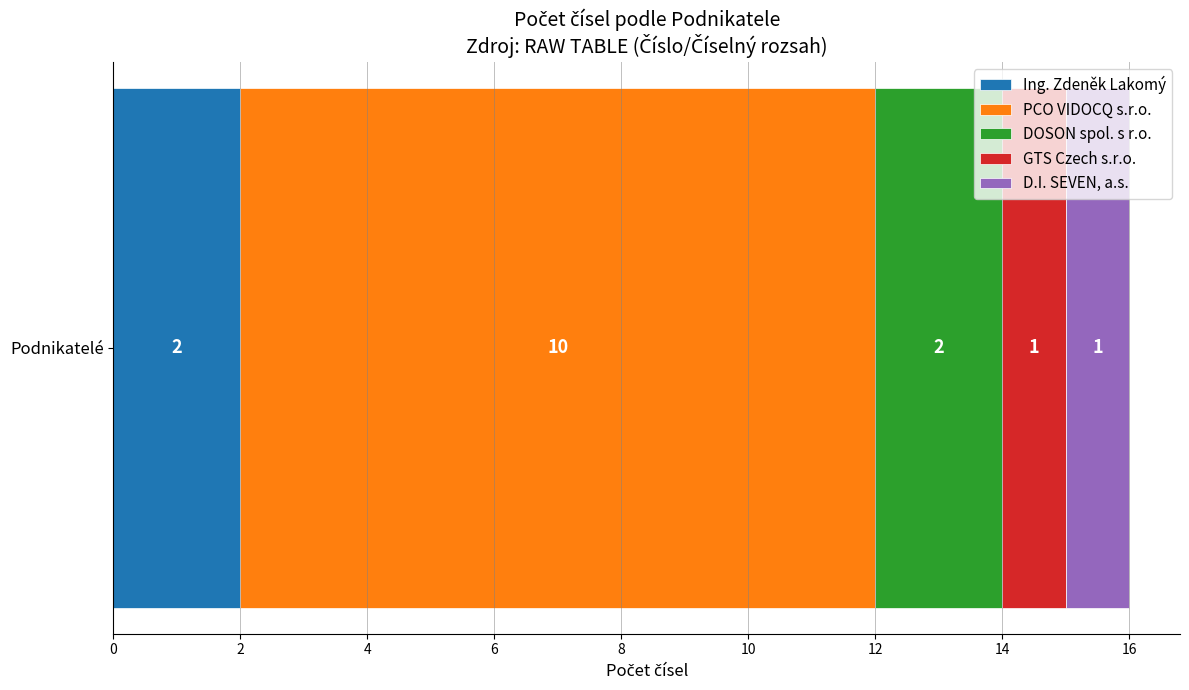

The value of Ing. Zdeněk Lakomý at Podnikatelé is 3. True or false?

False